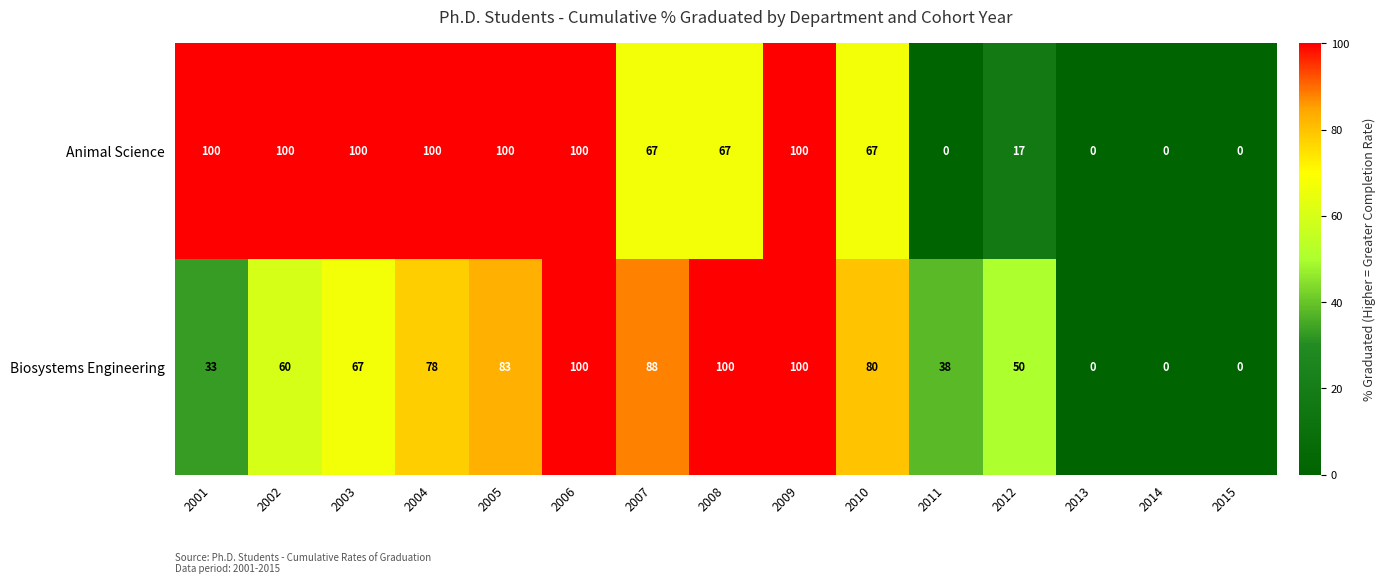

Which series has the largest total across all categories?

Animal Science